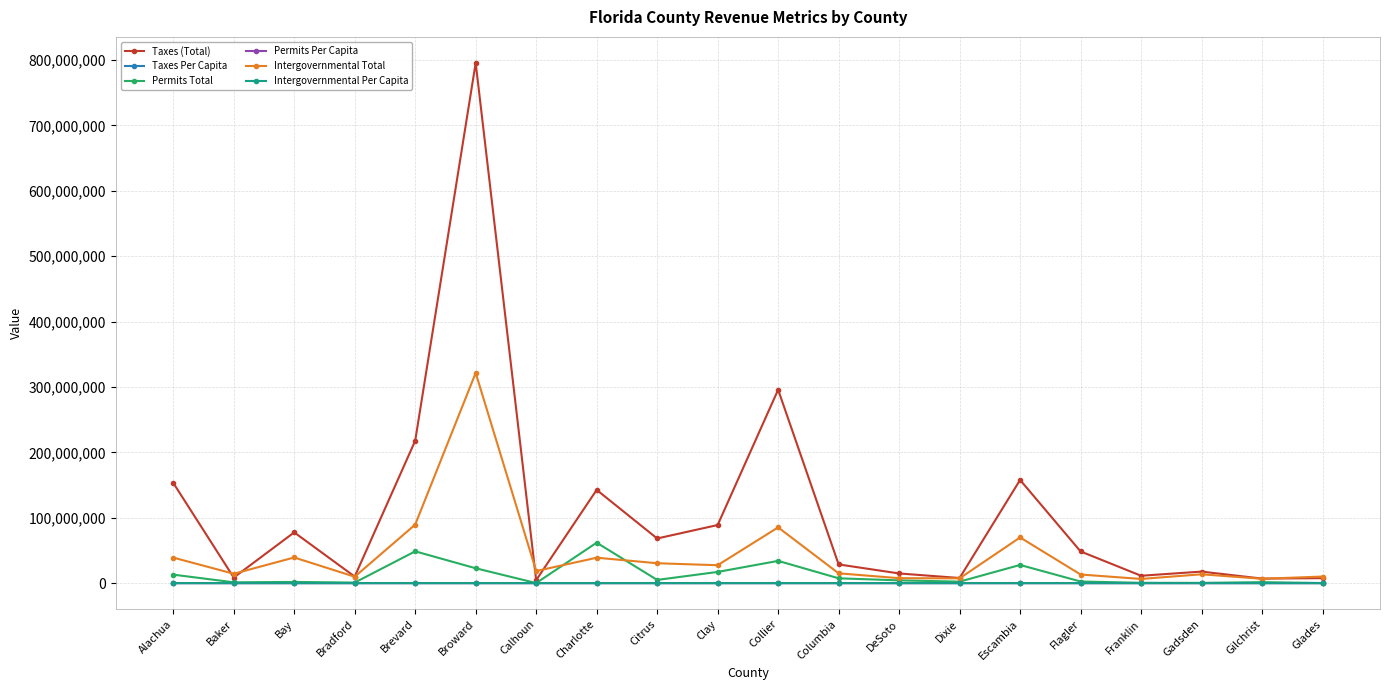

The value of Taxes (Total) at Citrus is 31593773.6. True or false?

False